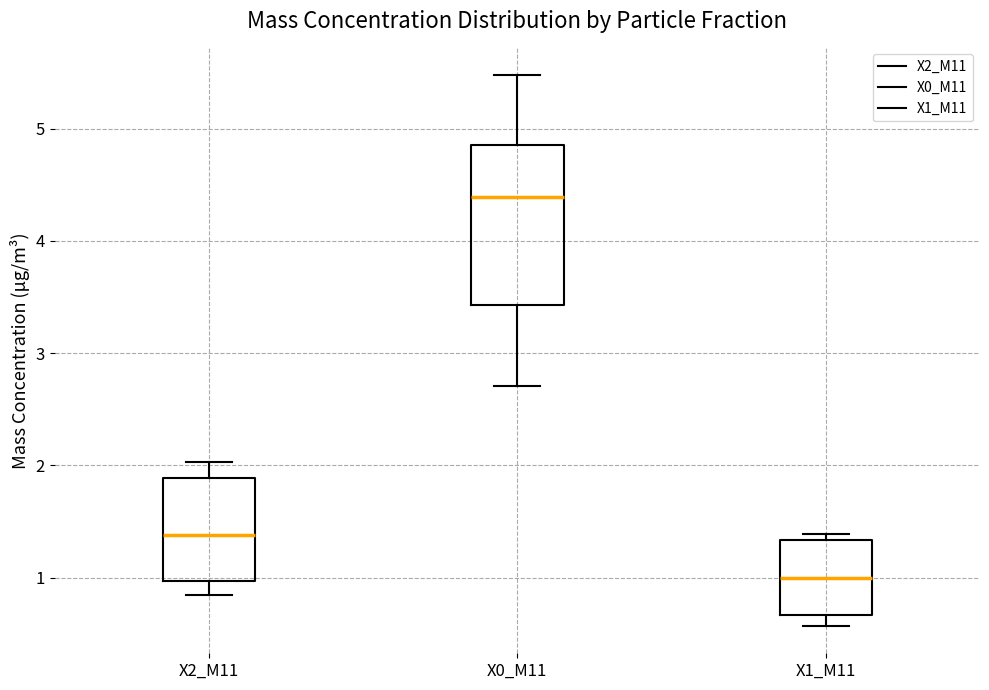

Which box has the lowest median line?

X1_M11